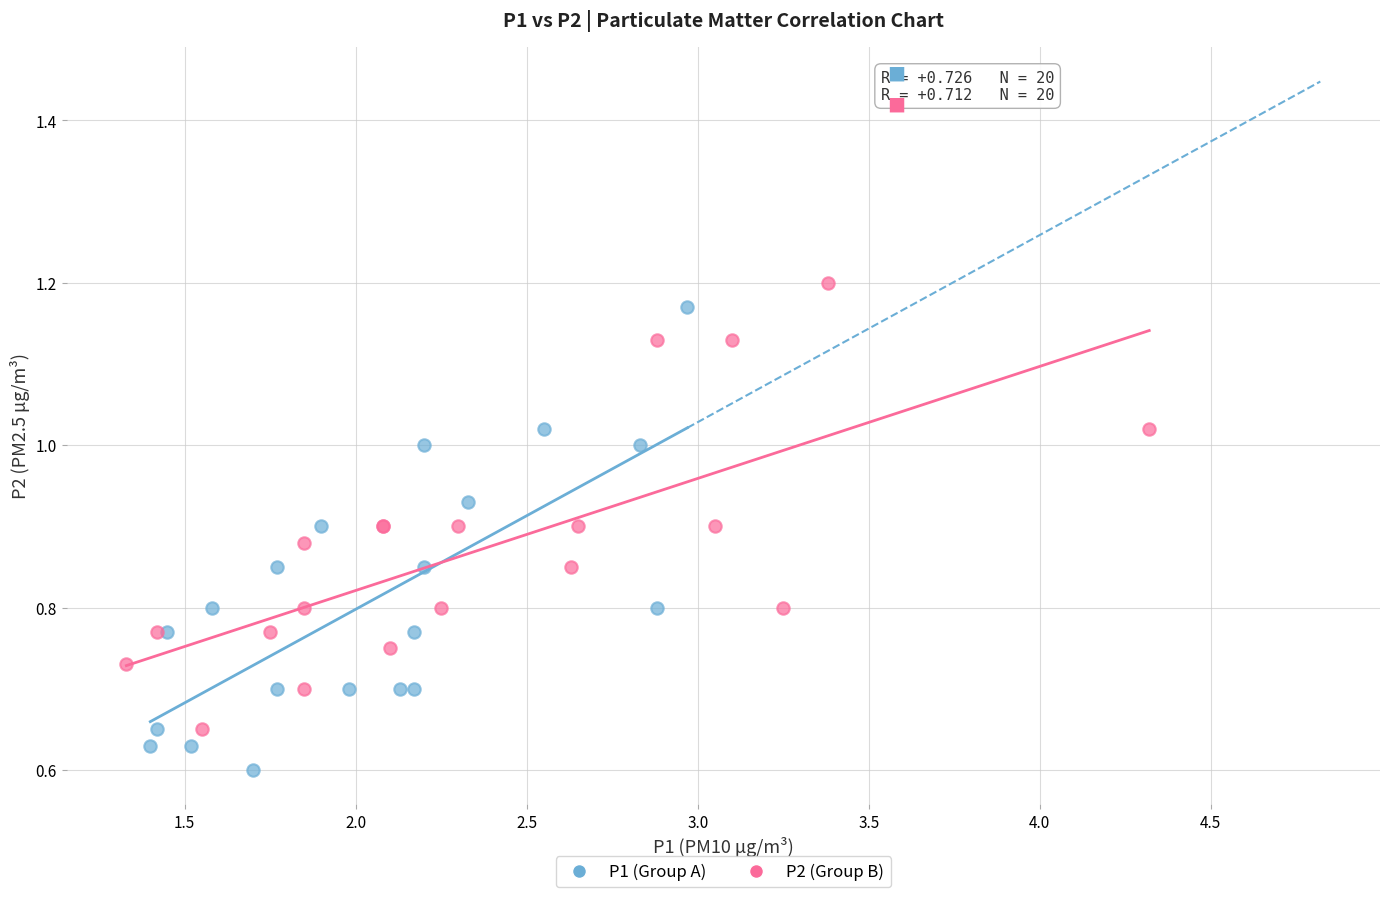

Which series contains the lowest Y value?

P1 (Group A)